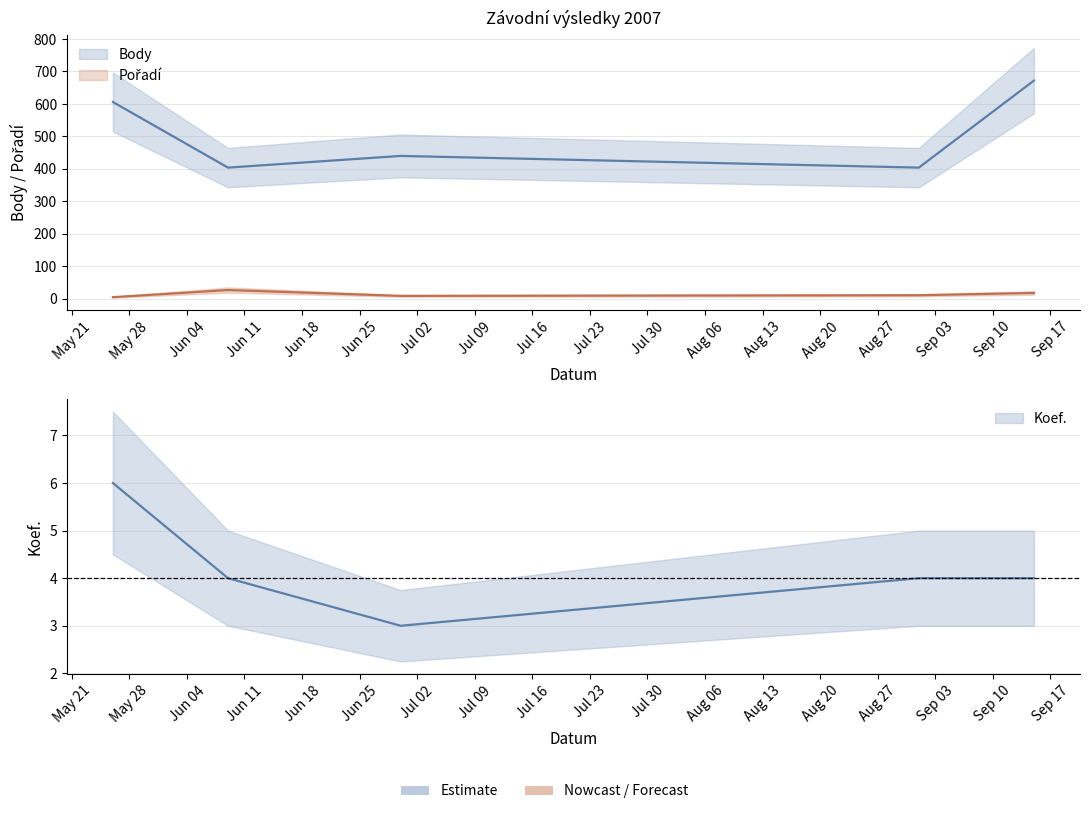

At which label does Koef. first exceed 4?

2007-05-26